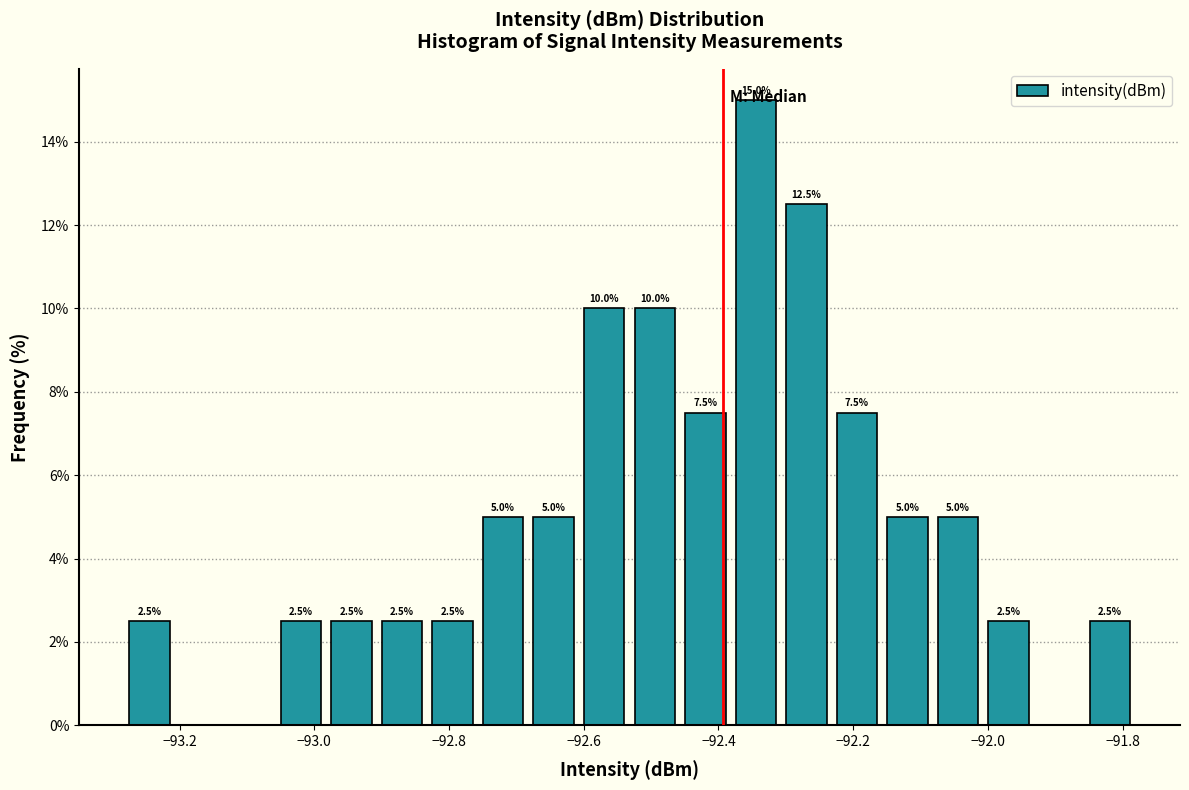

Around what value on the x-axis is the tallest bar? Give the approximate position of its centre, as read against the axis.

-92.34